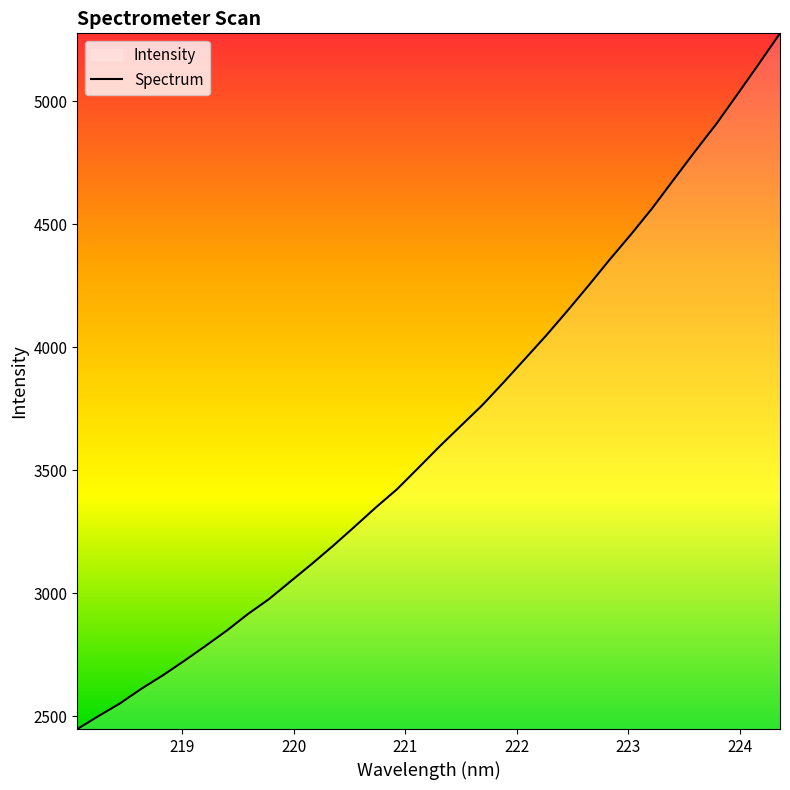

What is the difference between the maximum and minimum values?

2827.2